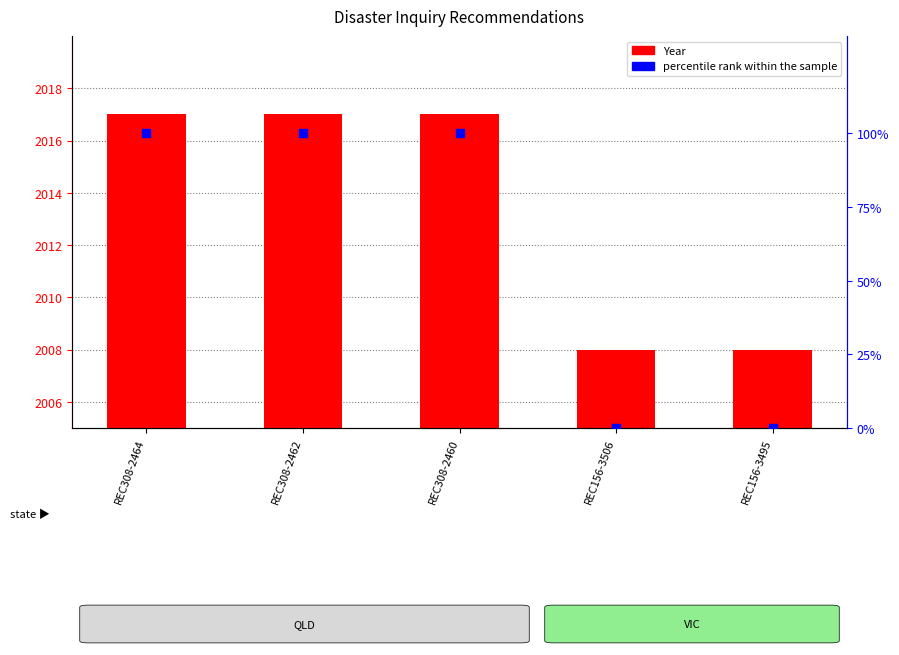

At which category is the sum across all series the highest?

REC308-2464